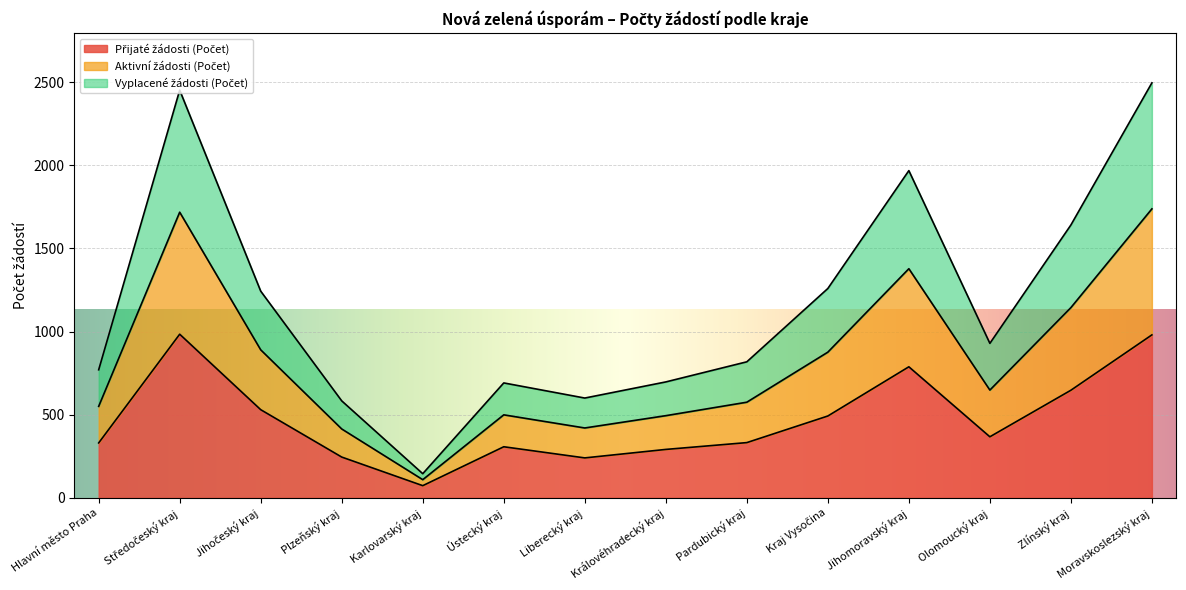

What is the total value across all series at Jihomoravský kraj?

1968